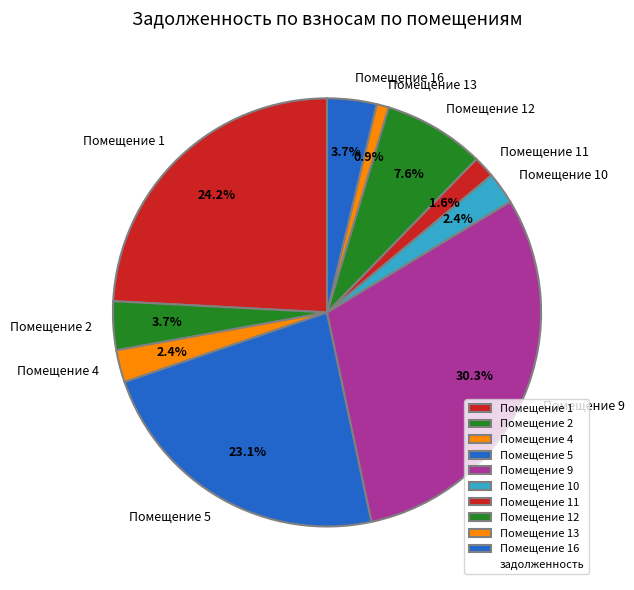

Is the sum of Помещение 4 and Помещение 10 greater than half?

No